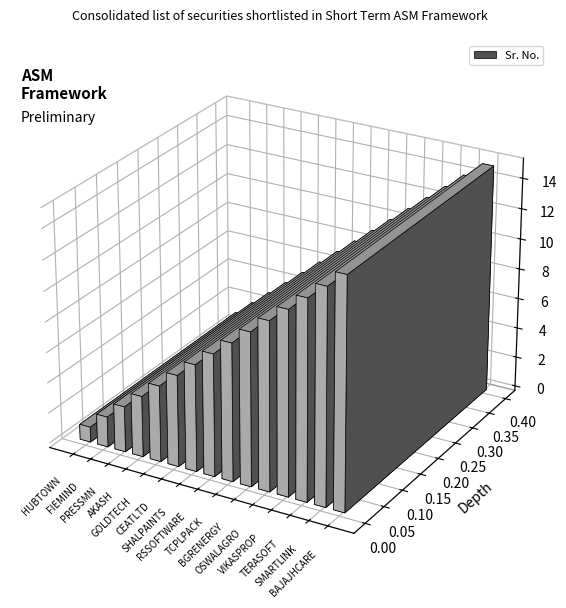

What is the difference between the values at GOLDTECH and TCPLPACK?

4